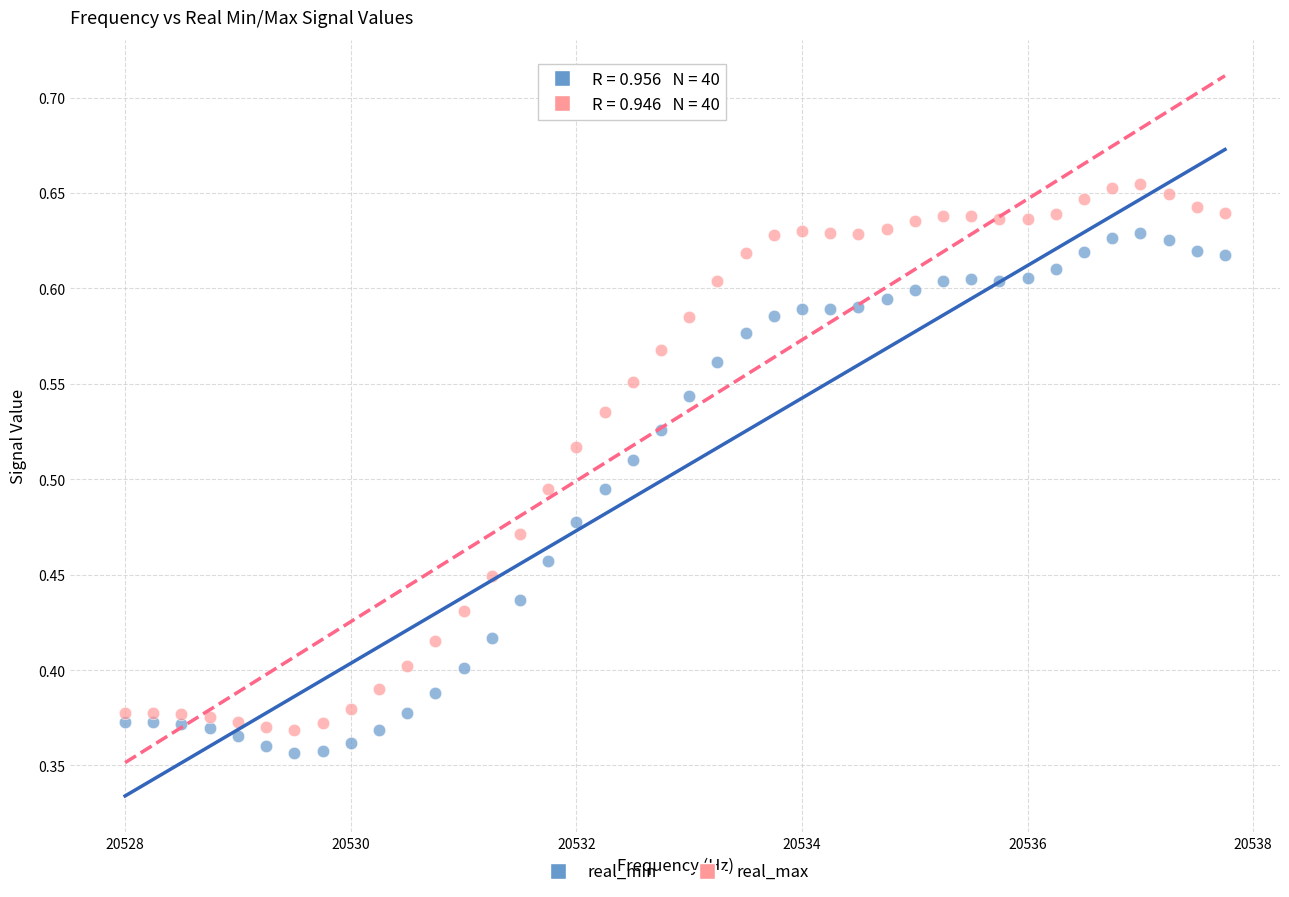

Which series reaches the maximum Y coordinate?

real_max